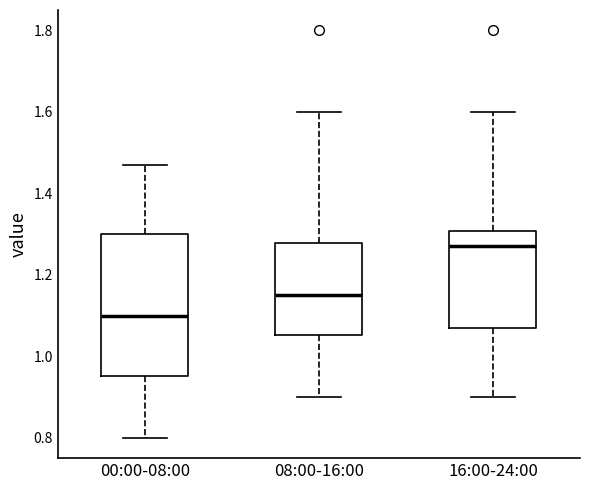

Which box has the lowest median line?

00:00-08:00